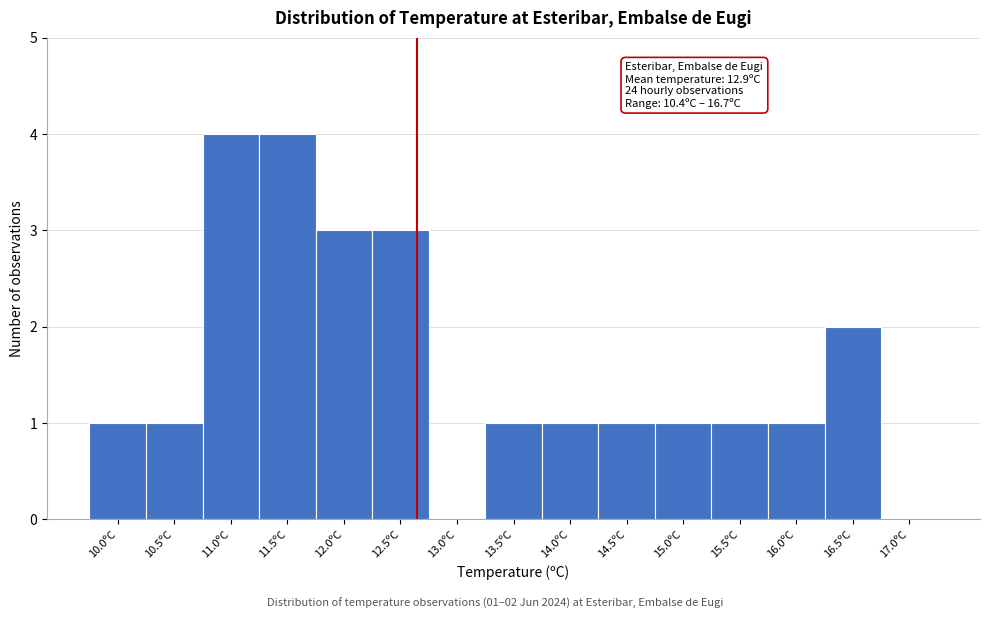

Reading left to right, transcribe all the data shown in this chart.

10.0ºC=1	10.5ºC=1	11.0ºC=4	11.5ºC=4	12.0ºC=3	12.5ºC=3	13.0ºC=0	13.5ºC=1	14.0ºC=1	14.5ºC=1	15.0ºC=1	15.5ºC=1	16.0ºC=1	16.5ºC=2	17.0ºC=0